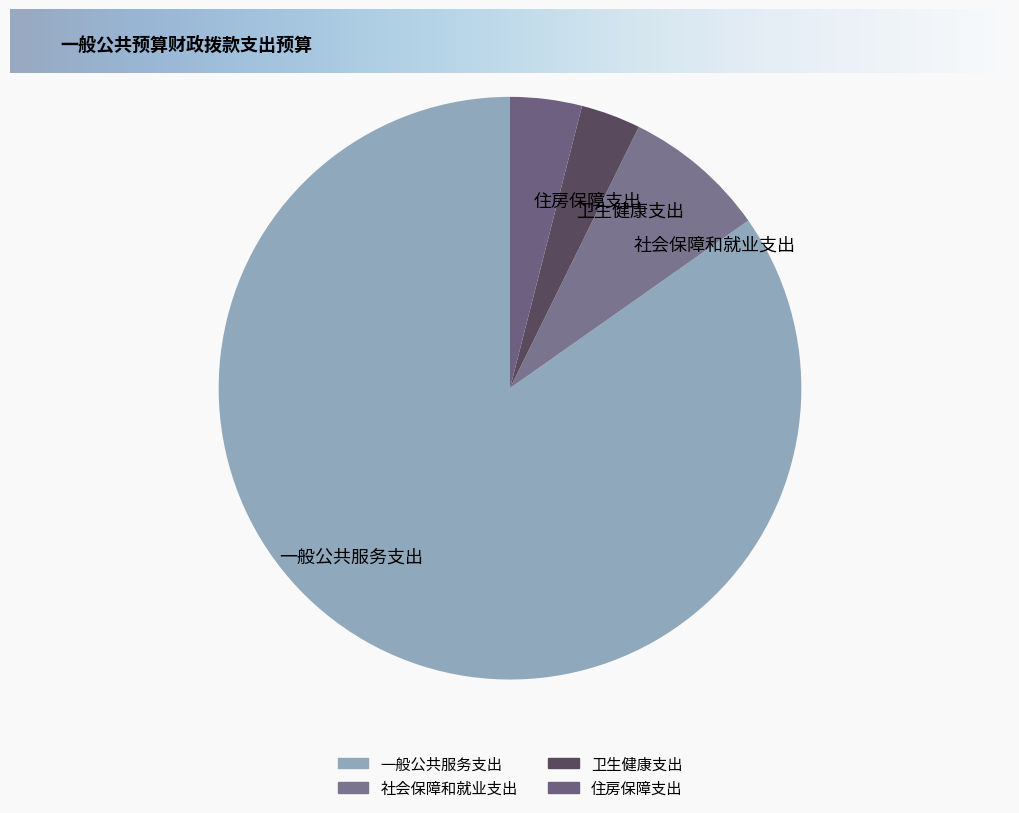

How many segments does this pie chart have?

4